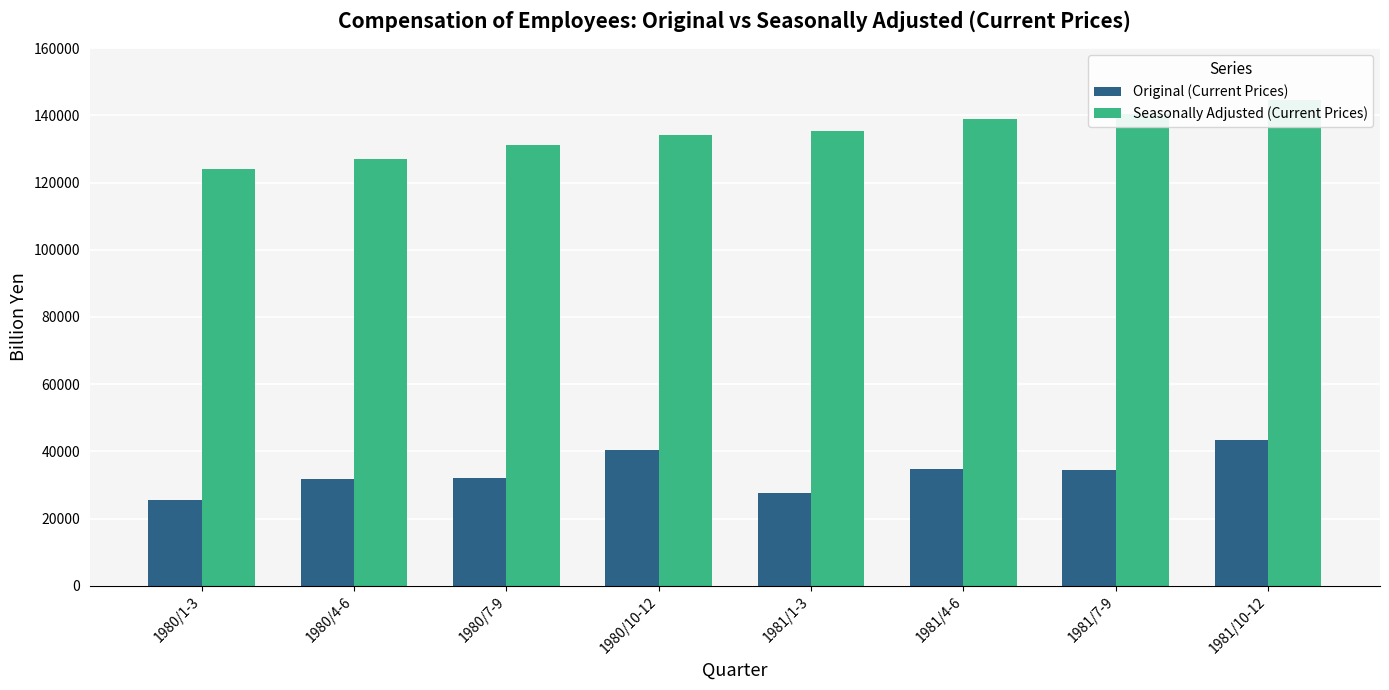

Reading left to right, transcribe all the data shown in this chart.

Original (Current Prices): 1980/1-3=25398.5	1980/4-6=31669.2	1980/7-9=32142.2	1980/10-12=40287.9	1981/1-3=27751.1	1981/4-6=34804.8	1981/7-9=34386.7	1981/10-12=43277.3
Seasonally Adjusted (Current Prices): 1980/1-3=124170.3	1980/4-6=127026.3	1980/7-9=131191.7	1980/10-12=134079.1	1981/1-3=135500.1	1981/4-6=138922.2	1981/7-9=140548.9	1981/10-12=144493.9